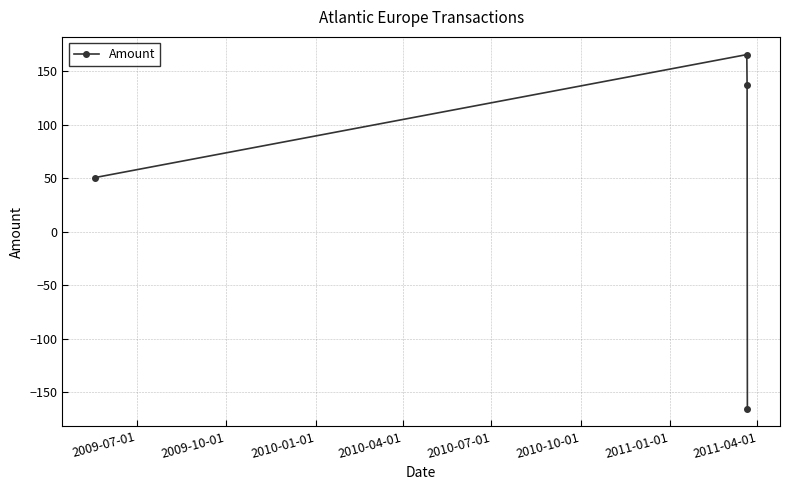

Reading left to right, extract all data points from this chart.

50.5	165.5	137.3	-165.5